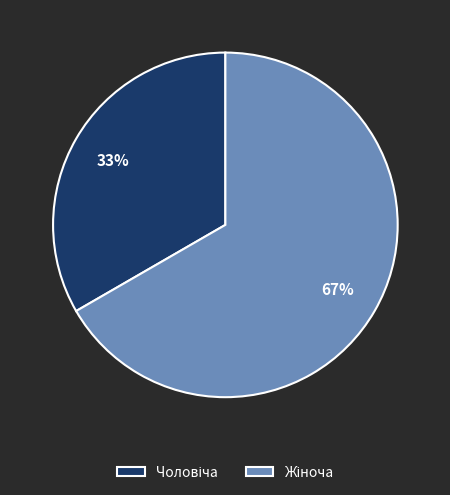

To the nearest percent, what is the average slice percentage?

50%